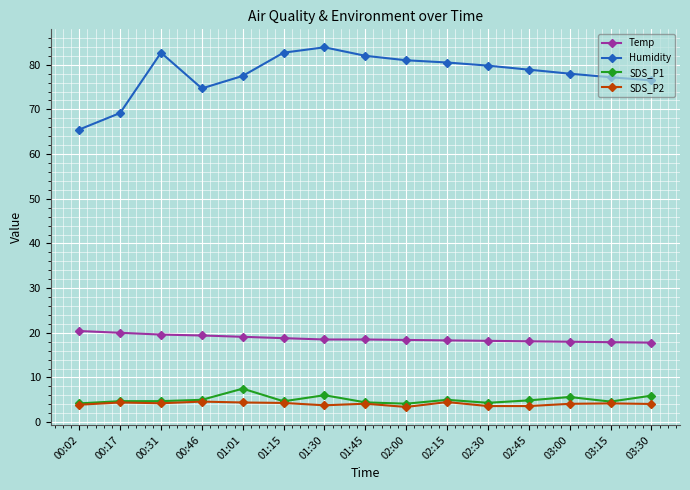

At how many categories does at least one series exceed 39?

15